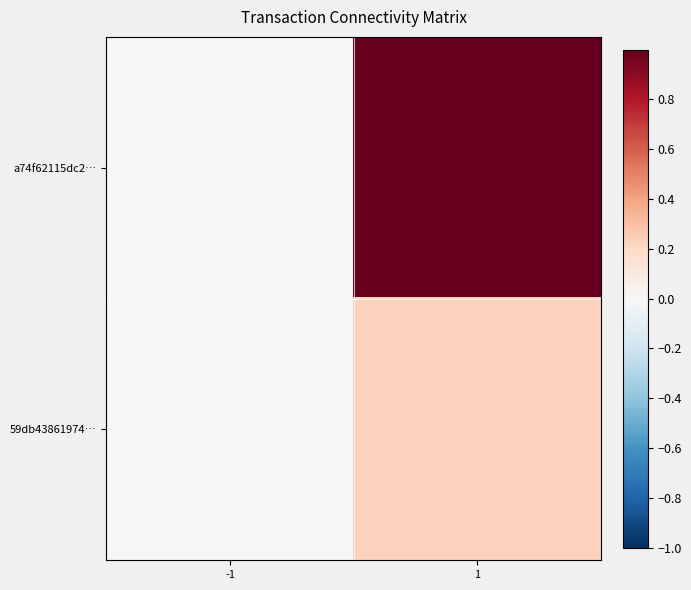

Reading left to right, what are all the values shown in this chart?

a74f62115dc2…: -1=-0.0	1=1.0
59db43861974…: -1=0.0	1=0.2